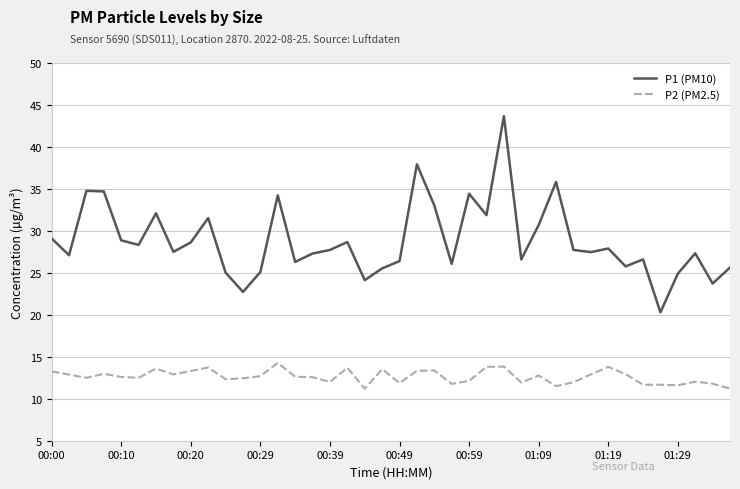

How many lines are shown in the chart?

2